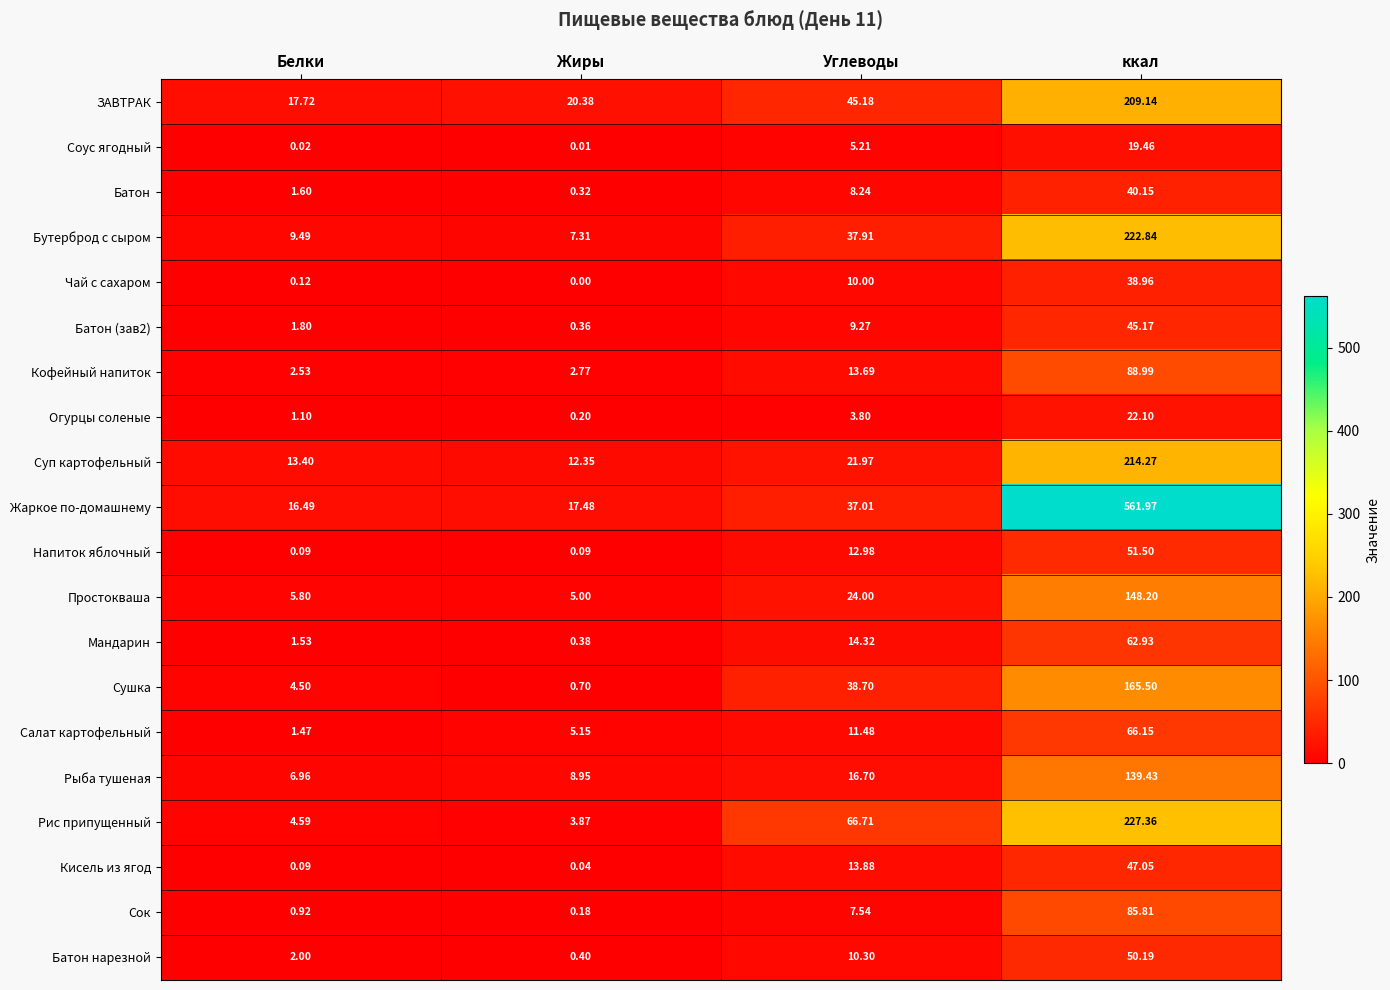

Where does the Сок series first go above 7?

Углеводы